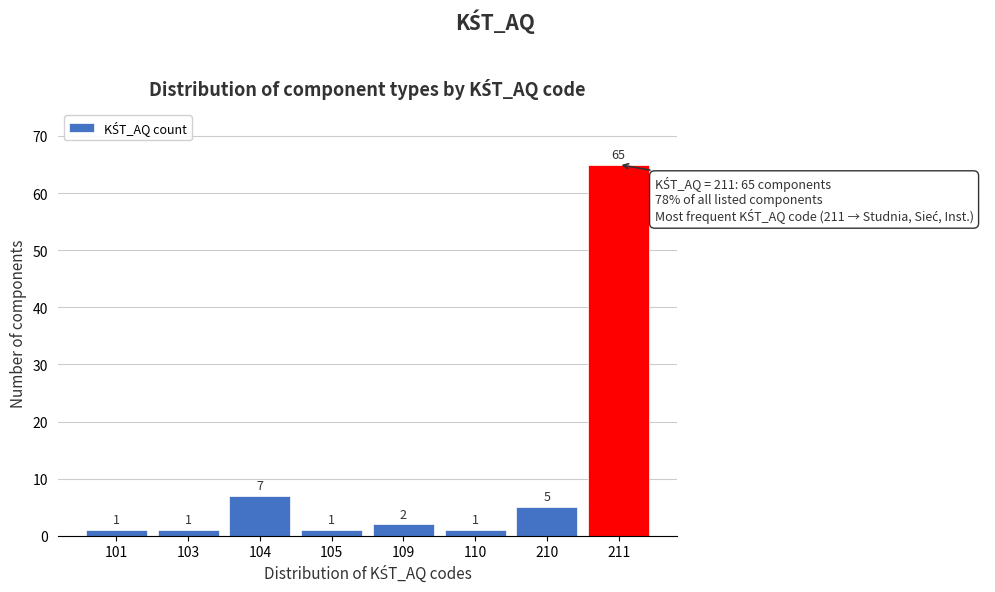

Reading left to right, what are all the values shown in this chart?

1	1	7	1	2	1	5	65